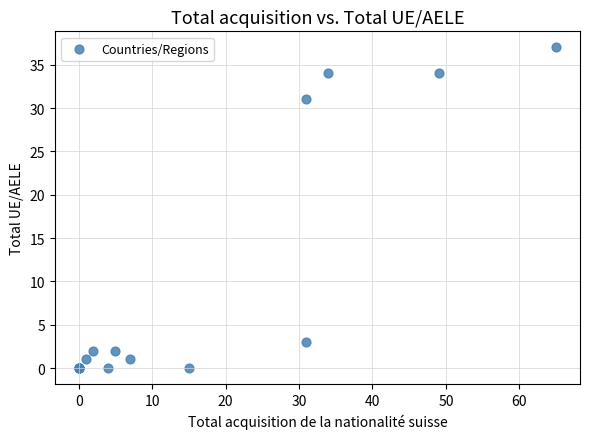

What Y value in the scatter plot is closest to 18?

31